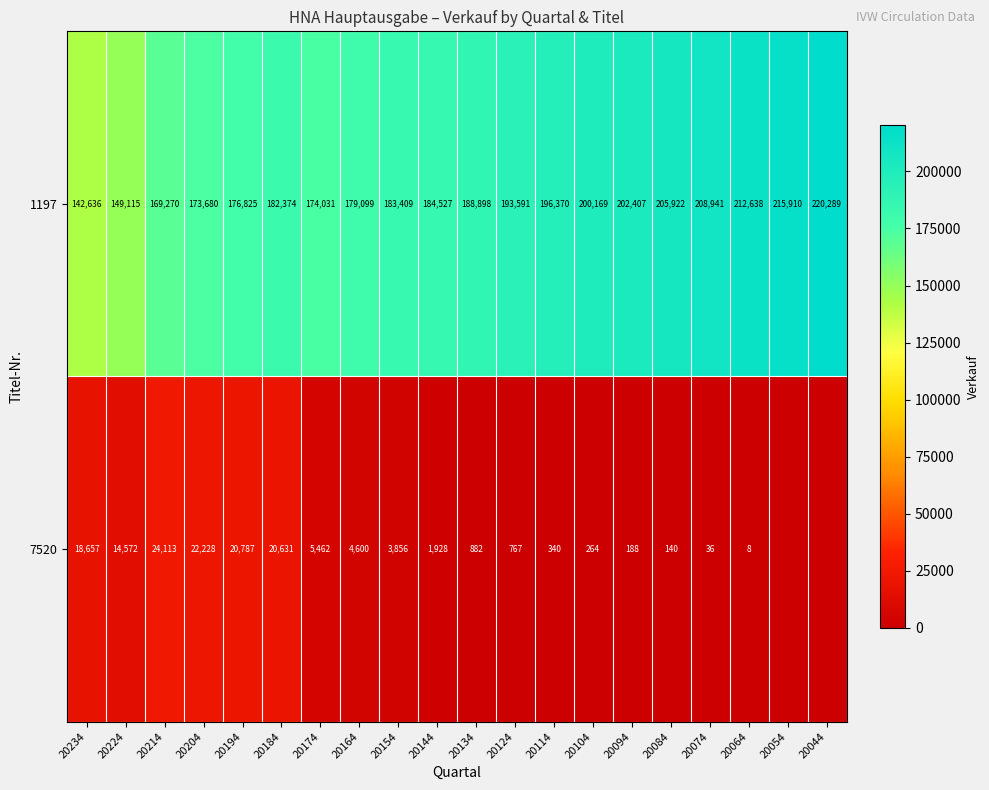

Where is 1197 nearest to the value 181462?

20184